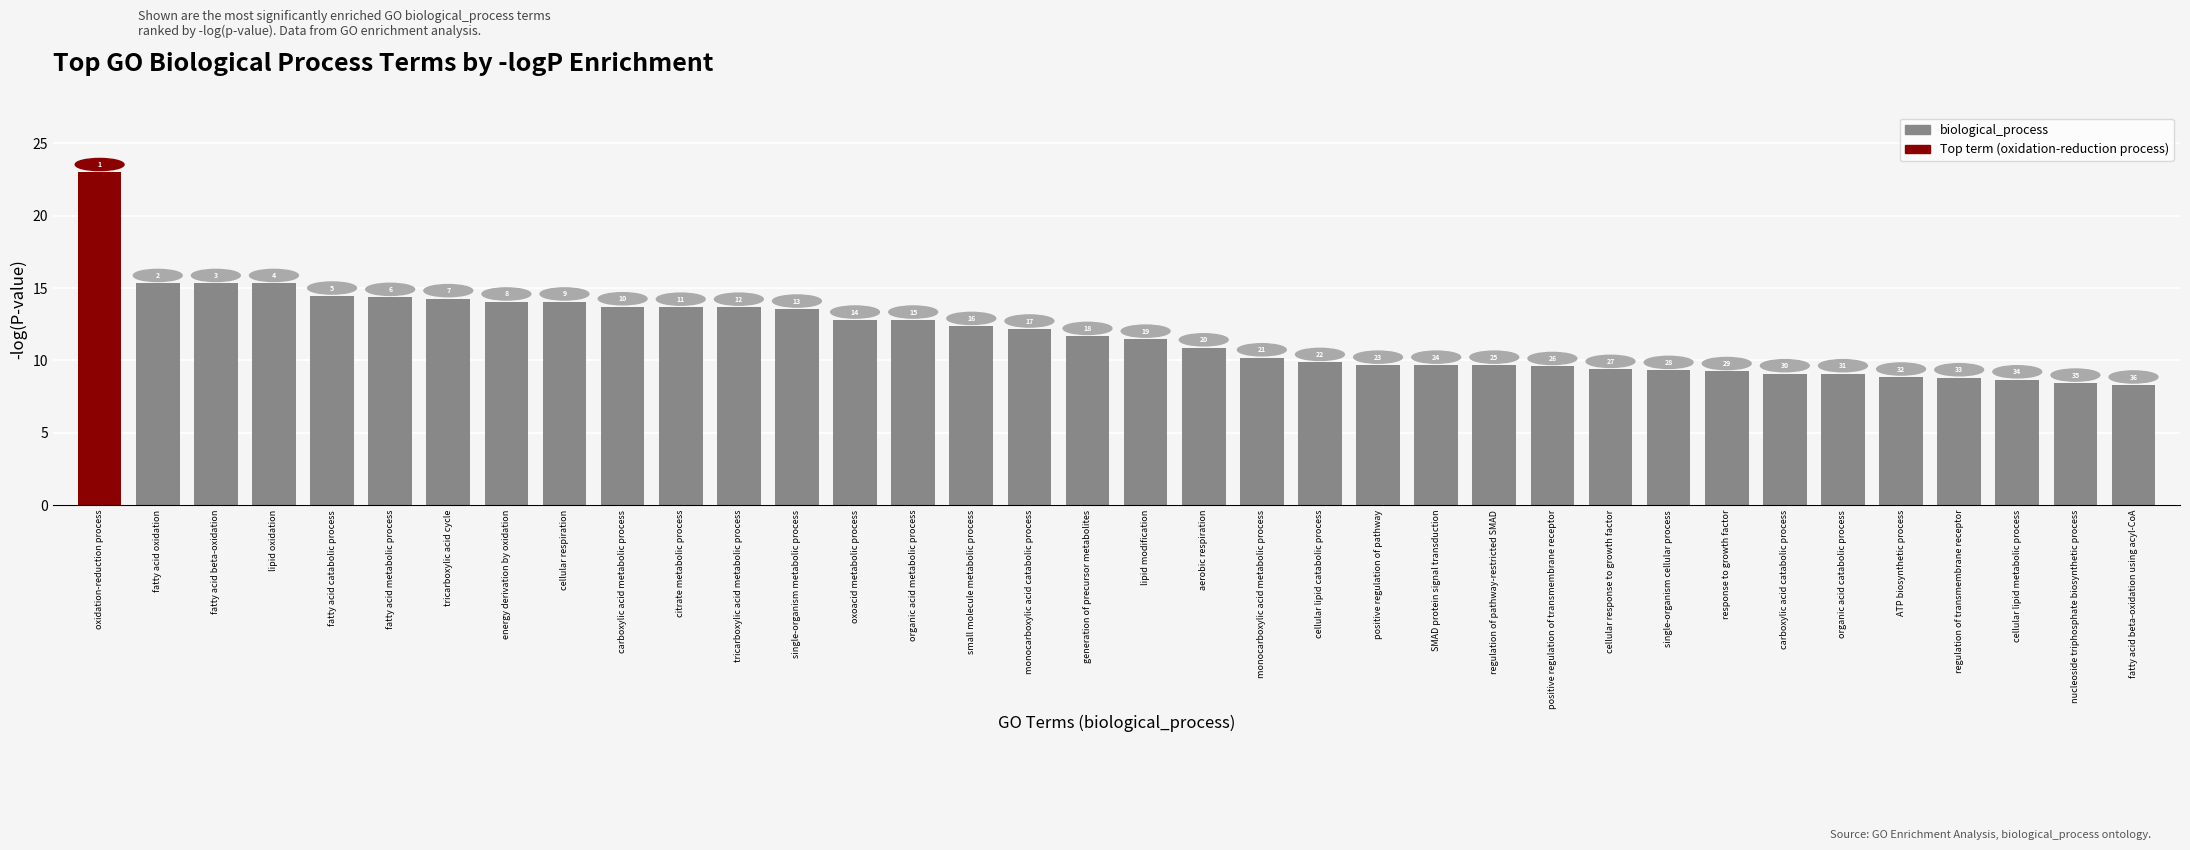

Reading left to right, what are all the values shown in this chart?

oxidation-reduction process=23.0	fatty acid oxidation=15.3	fatty acid beta-oxidation=15.3	lipid oxidation=15.3	fatty acid catabolic process=14.4	fatty acid metabolic process=14.4	tricarboxylic acid cycle=14.3	energy derivation by oxidation=14.0	cellular respiration=14.0	carboxylic acid metabolic process=13.7	citrate metabolic process=13.7	tricarboxylic acid metabolic process=13.7	single-organism metabolic process=13.6	oxoacid metabolic process=12.8	organic acid metabolic process=12.8	small molecule metabolic process=12.3	monocarboxylic acid catabolic process=12.2	generation of precursor metabolites=11.7	lipid modification=11.5	aerobic respiration=10.9	monocarboxylic acid metabolic process=10.2	cellular lipid catabolic process=9.9	positive regulation of pathway=9.7	SMAD protein signal transduction=9.7	regulation of pathway-restricted SMAD=9.7	positive regulation of transmembrane receptor=9.6	cellular response to growth factor=9.4	single-organism cellular process=9.3	response to growth factor=9.2	carboxylic acid catabolic process=9.1	organic acid catabolic process=9.1	ATP biosynthetic process=8.8	regulation of transmembrane receptor=8.8	cellular lipid metabolic process=8.7	nucleoside triphosphate biosynthetic process=8.4	fatty acid beta-oxidation using acyl-CoA=8.3